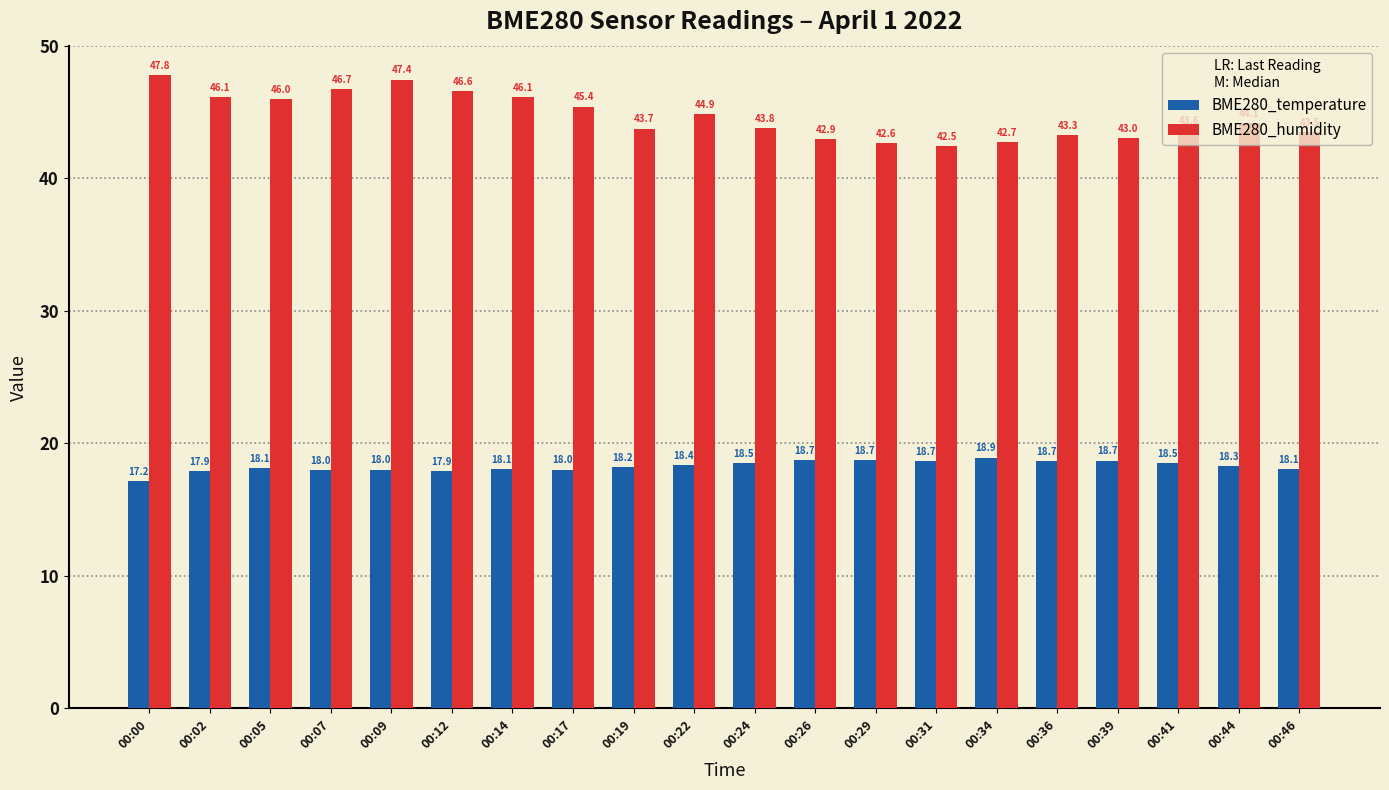

How many series are shown in this chart?

2